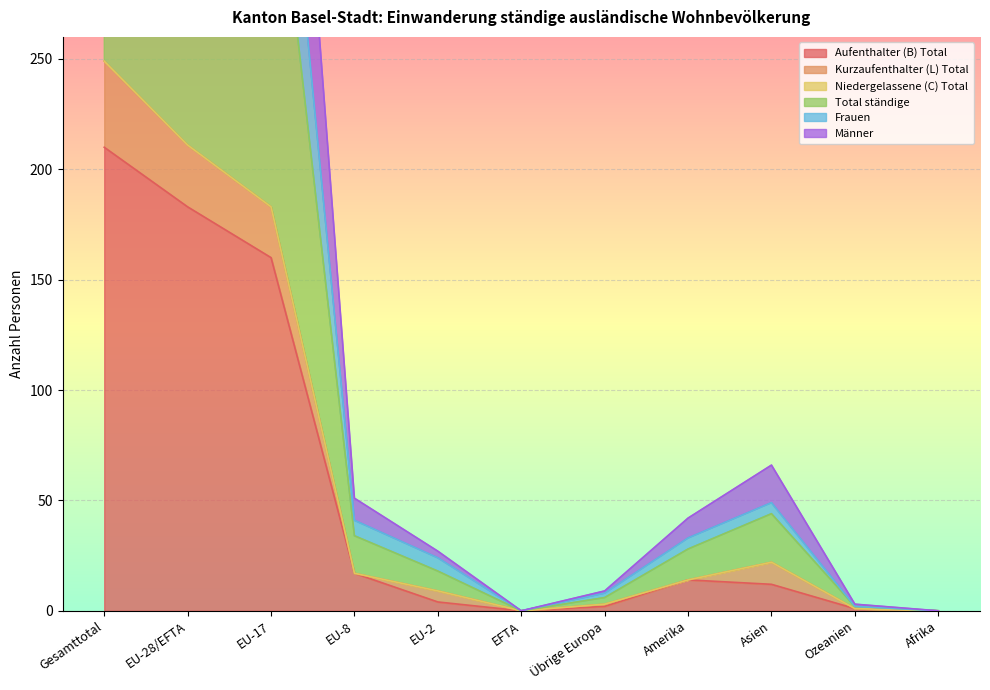

What is the average value of the Total ständige series?

193